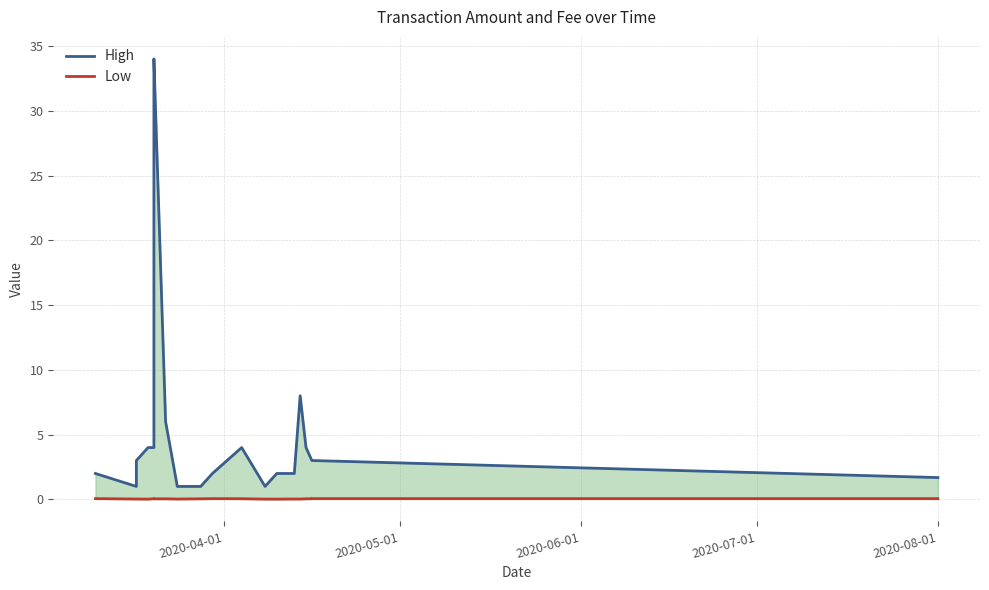

List the series in order of their overall mean, highest first.

High, Low